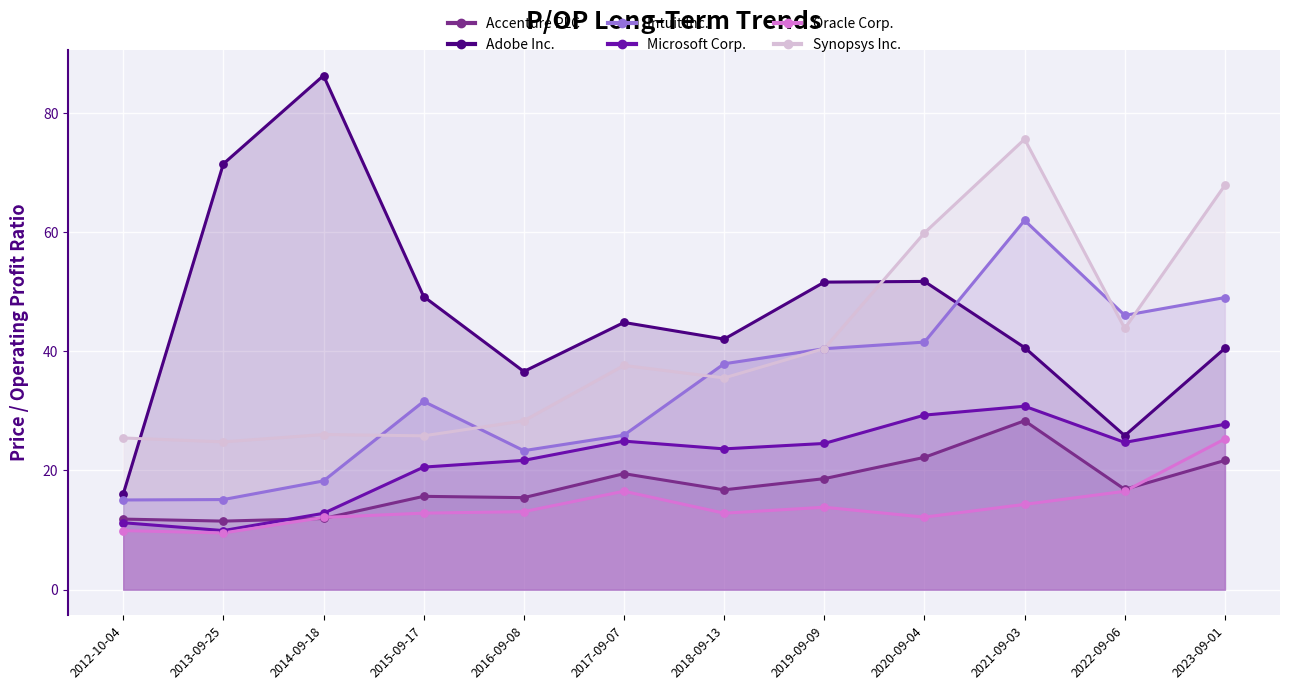

Which series contains the highest Y value?

Adobe Inc.